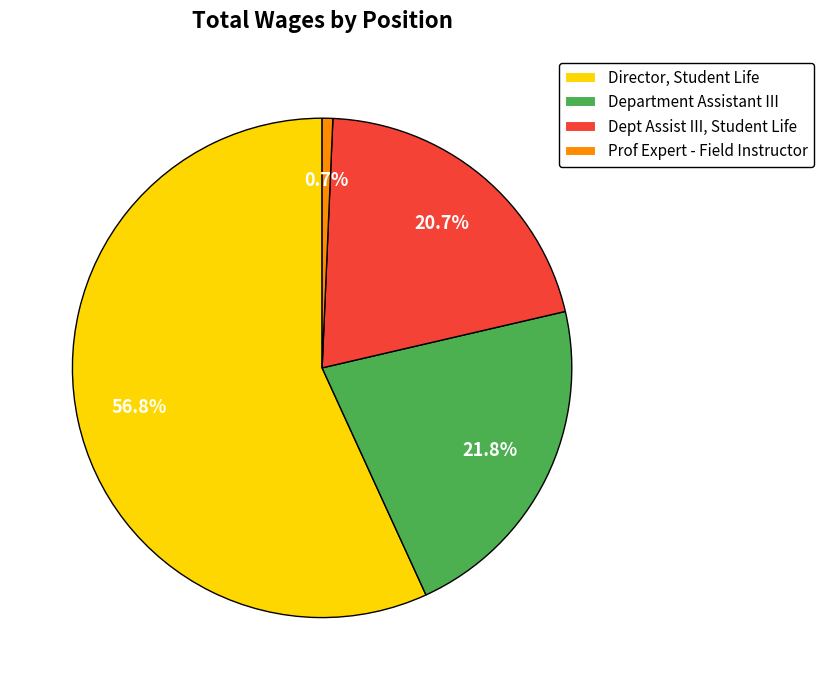

Rank the categories by value from lowest to highest.

Prof Expert - Field Instructor, Dept Assist III, Student Life, Department Assistant III, Director, Student Life